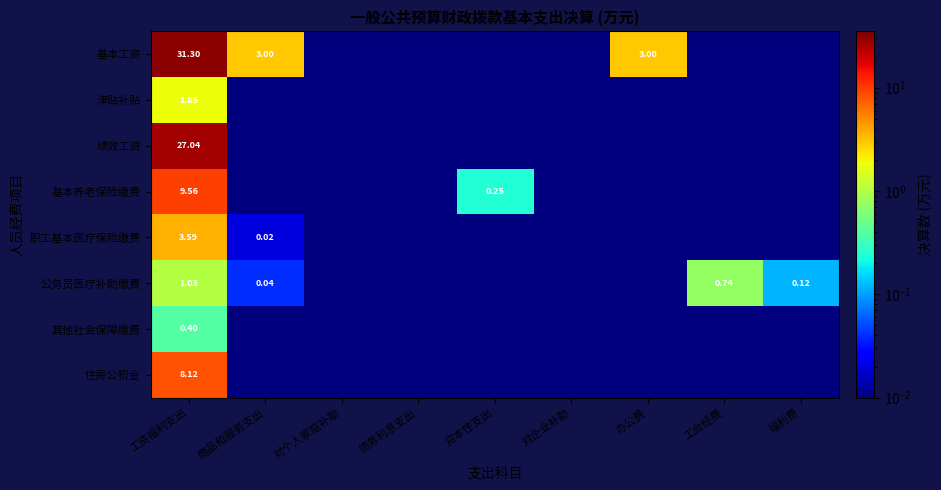

At 工资福利支出, list the series in order from largest to smallest.

基本工资, 绩效工资, 基本养老保险缴费, 住房公积金, 职工基本医疗保险缴费, 津贴补贴, 公务员医疗补助缴费, 其他社会保障缴费